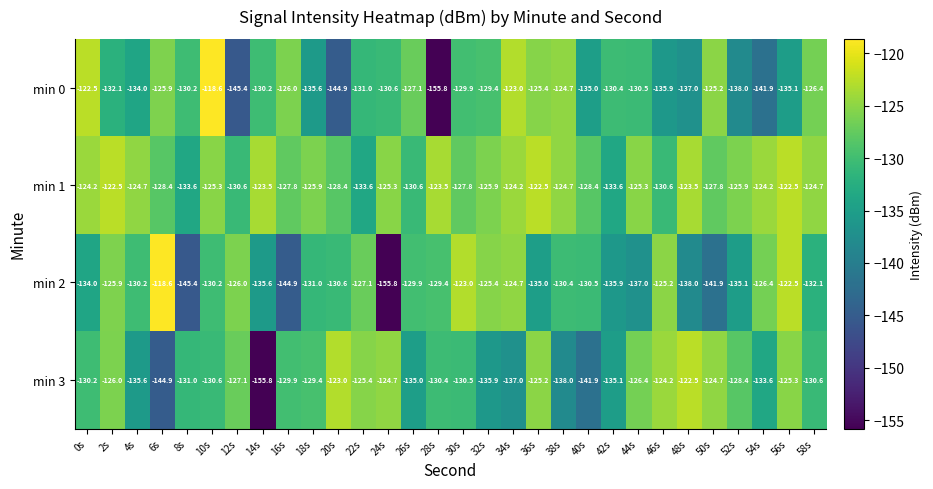

The min 2 series shows -180.0 at 18s. True or false?

False